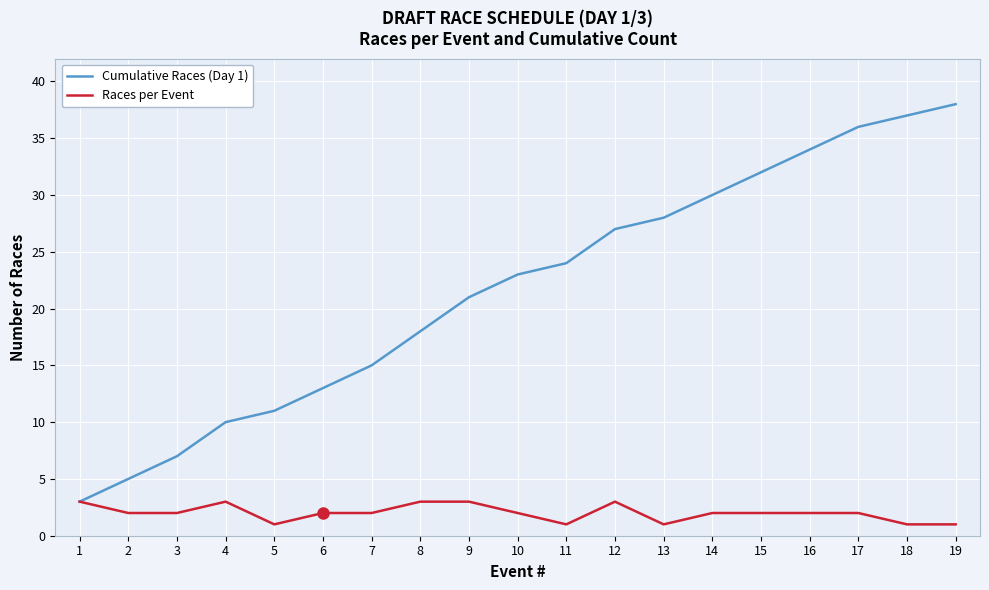

Is the value of Cumulative Races (Day 1) at 8 greater than the value of Races per Event at 13?

Yes